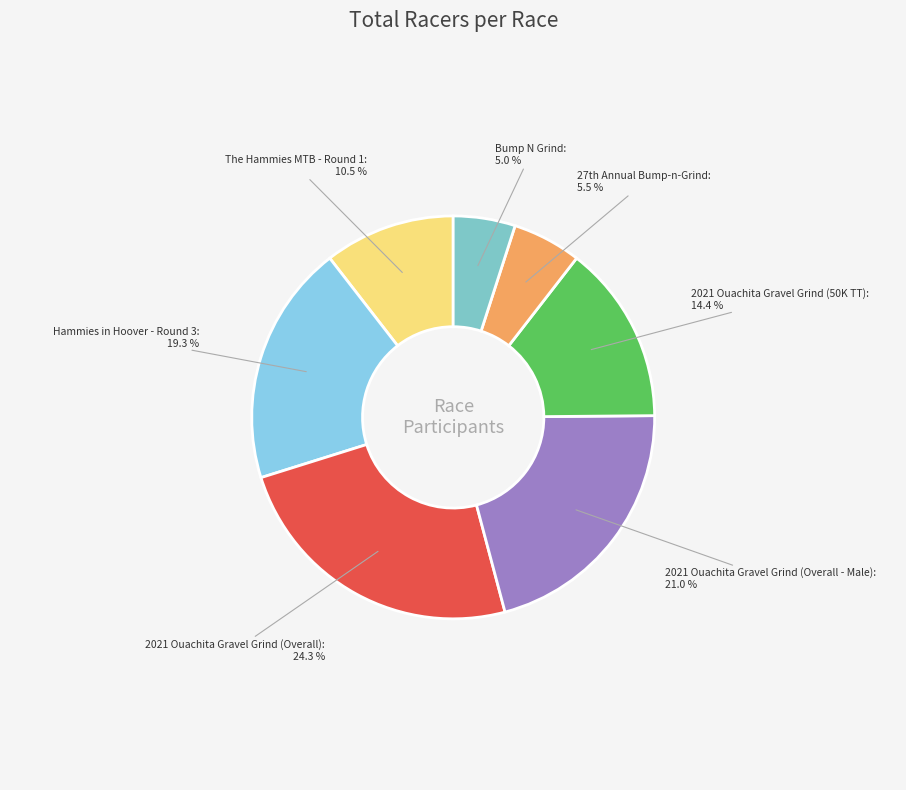

How many segments does this pie chart have?

7